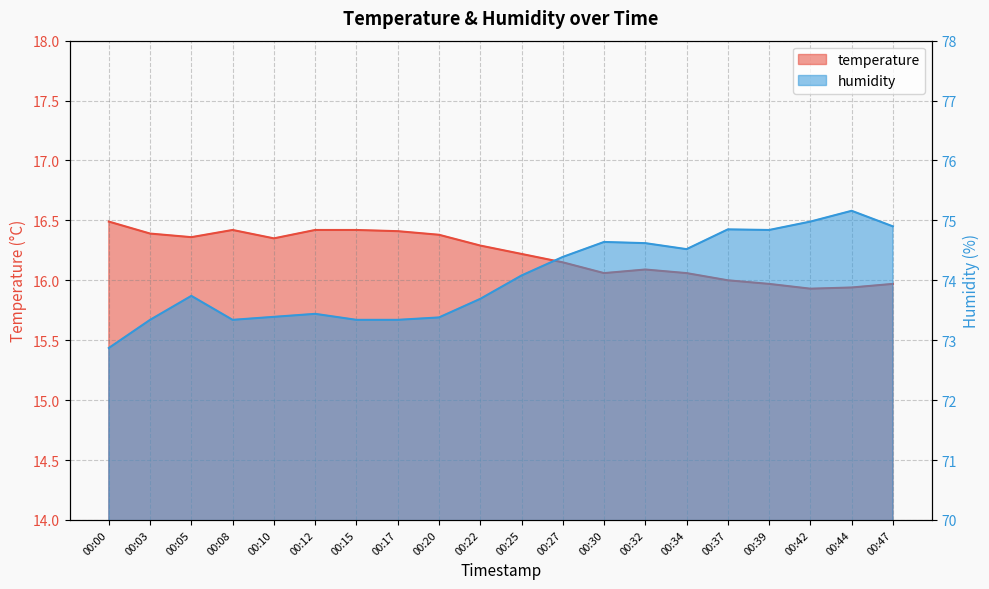

What is the difference between the maximum and minimum values in the humidity series?

2.3